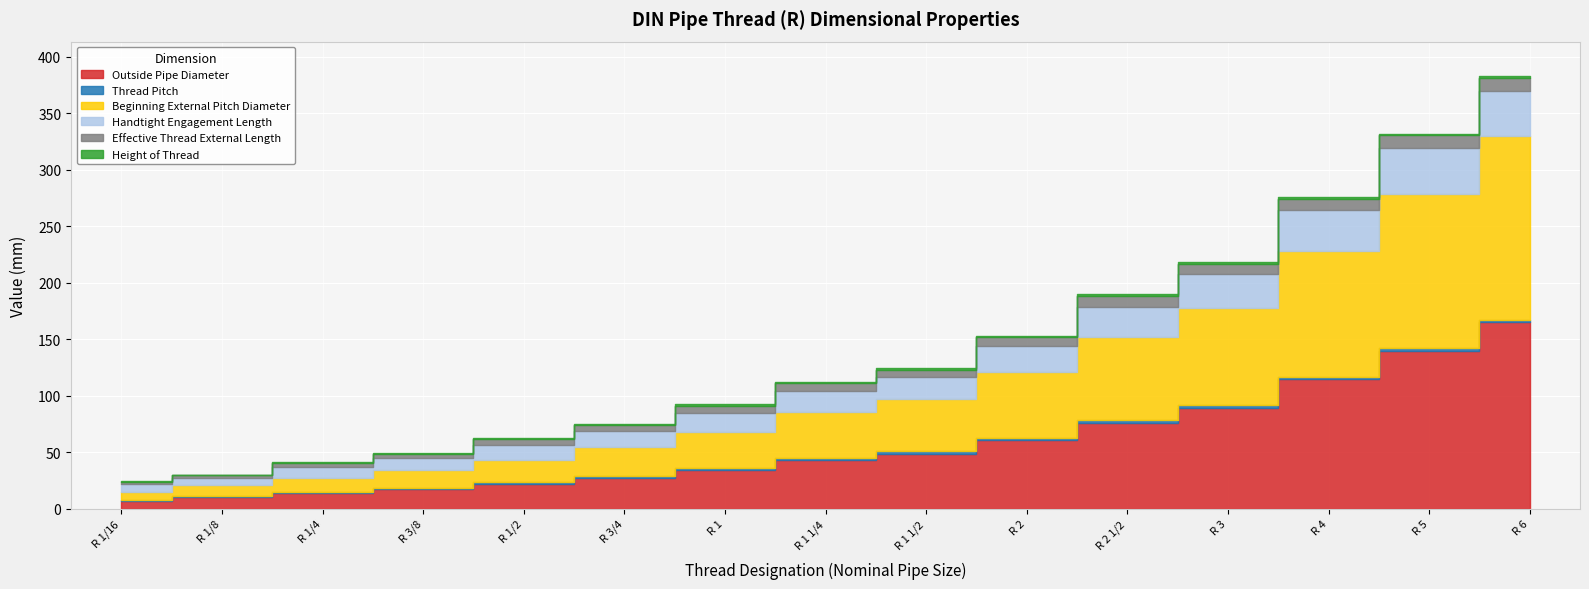

At which category is the sum across all series the highest?

R 6